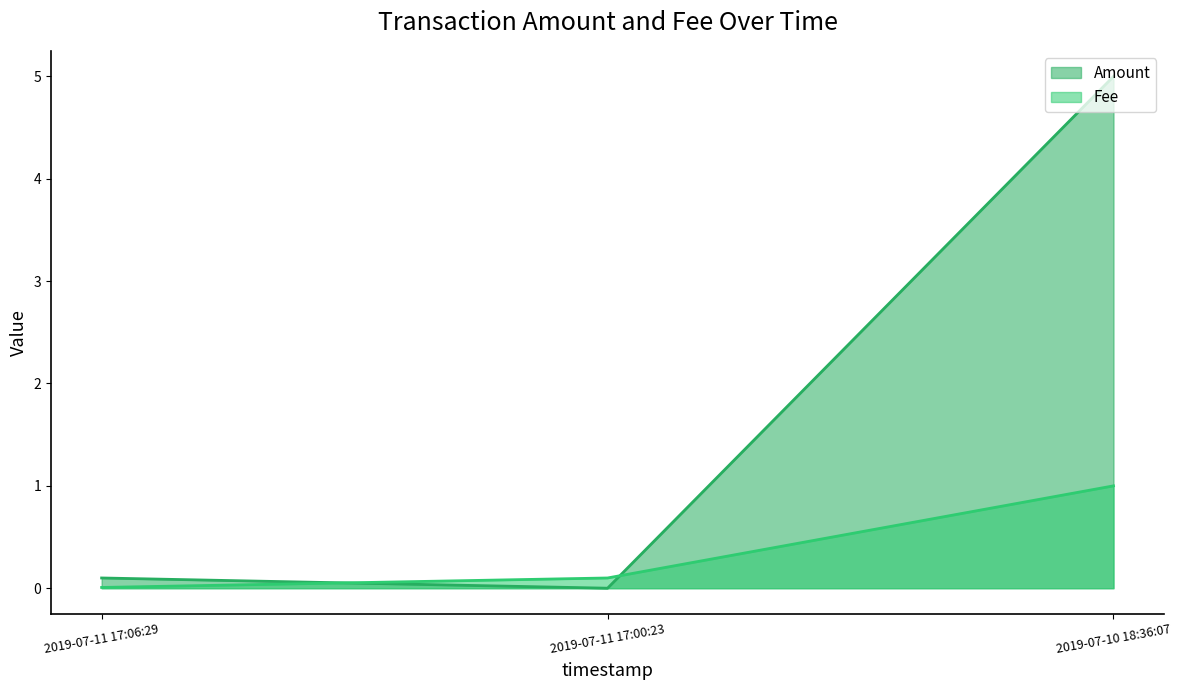

Which series has the largest range (max minus min)?

Amount